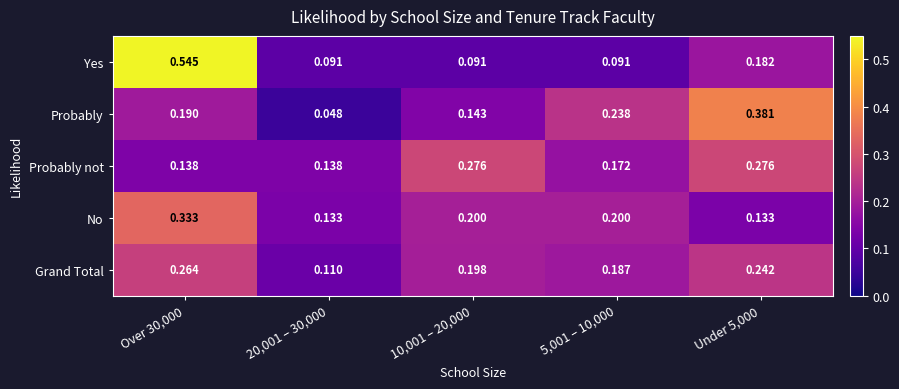

Is the value of Grand Total at 10,001 – 20,000 greater than the value of Probably not at Over 30,000?

Yes